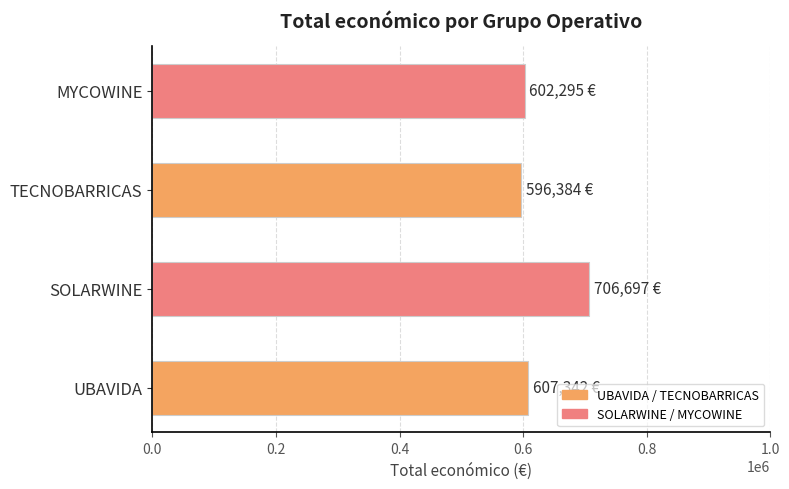

What is the smallest value displayed?

596384.0